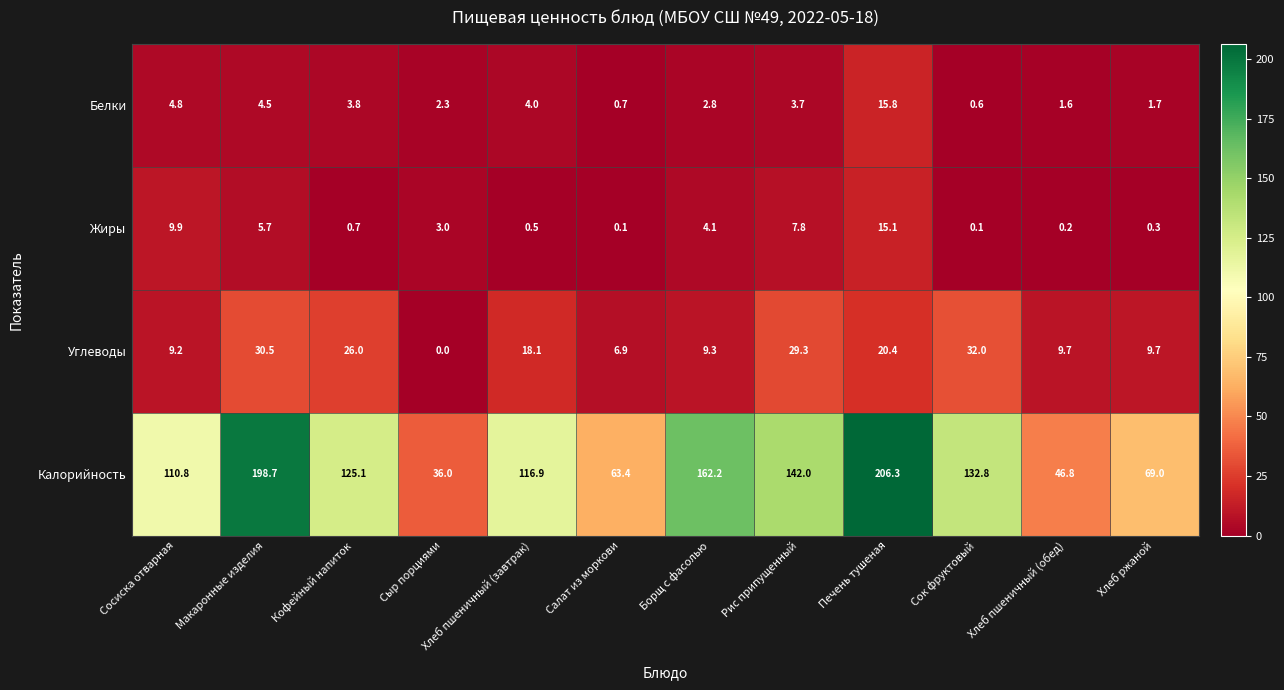

What is the difference between the Калорийность values at Хлеб ржаной and Борщ с фасолью?

93.2